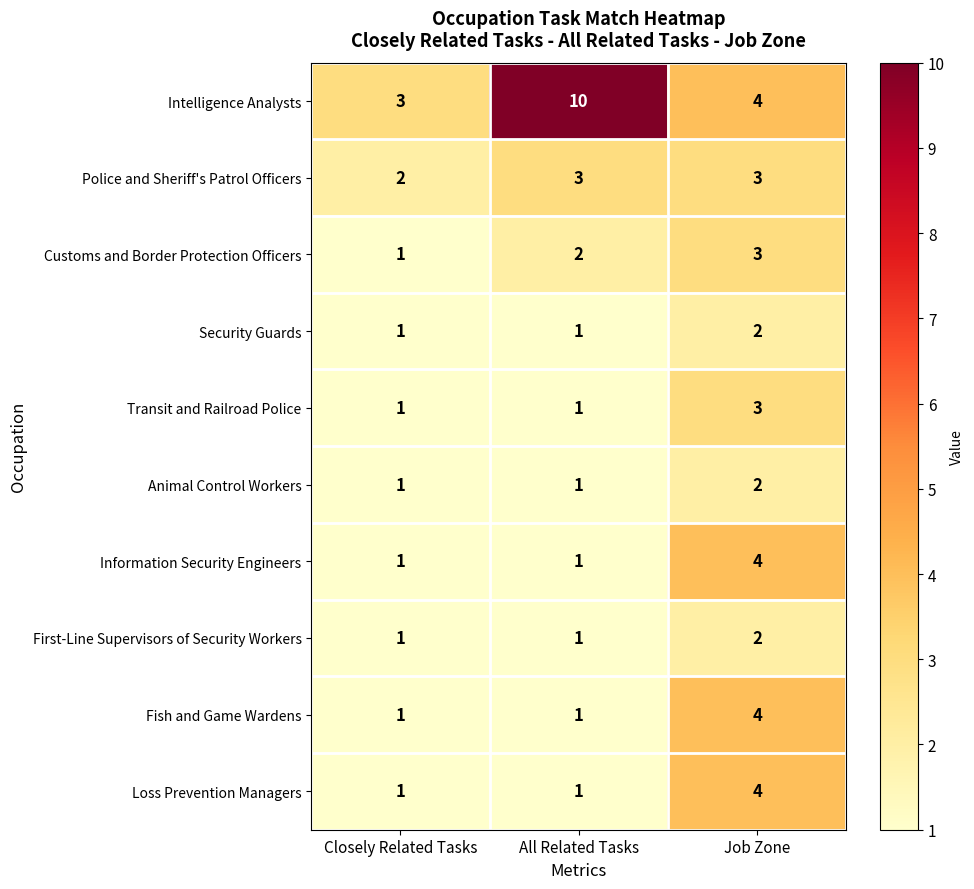

What is the total value across all series at Closely Related Tasks?

13